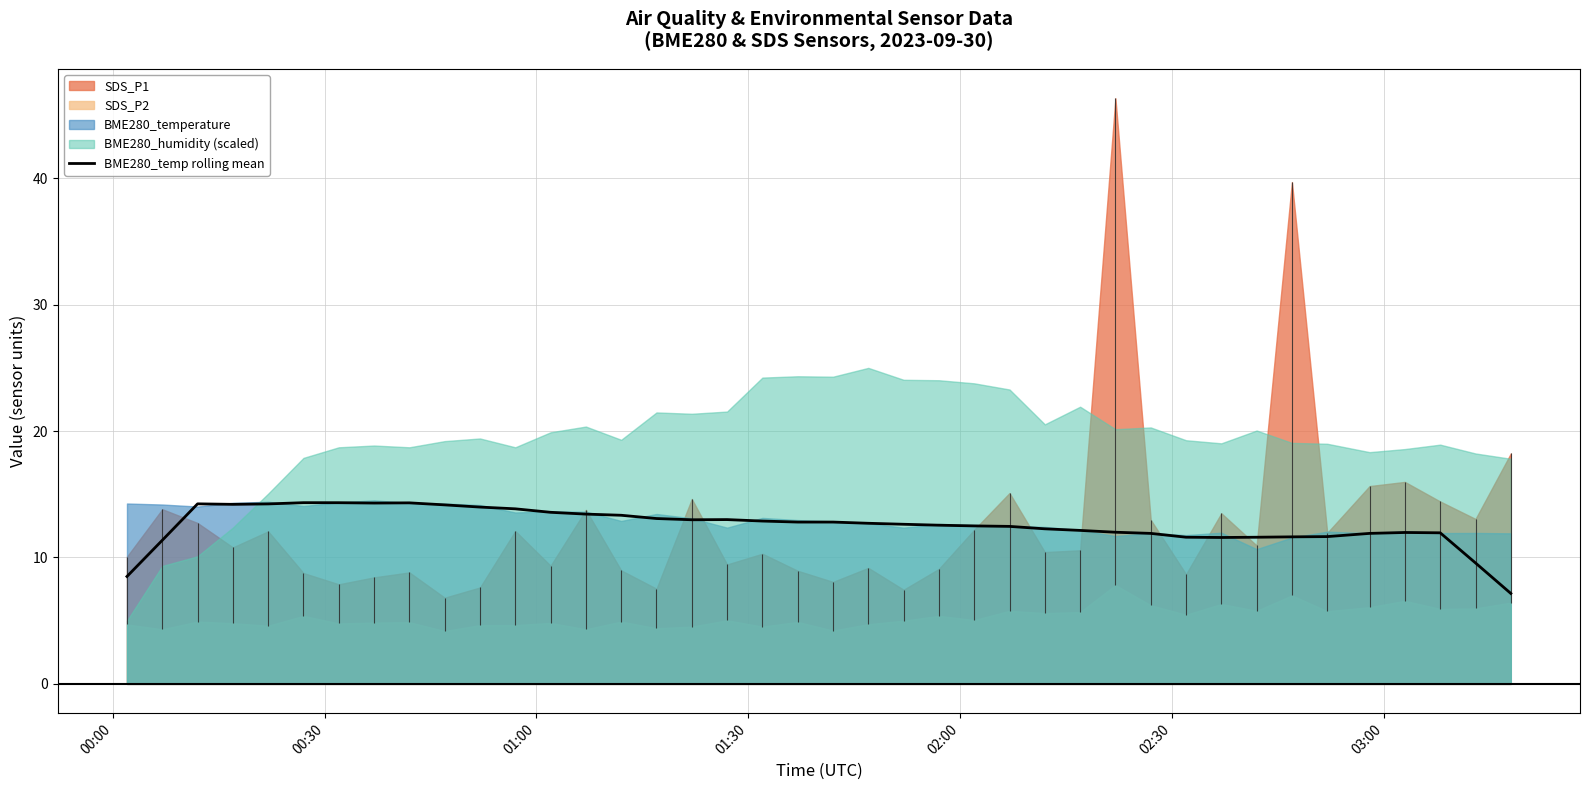

What is the difference between the second highest and minimum values?

7.2